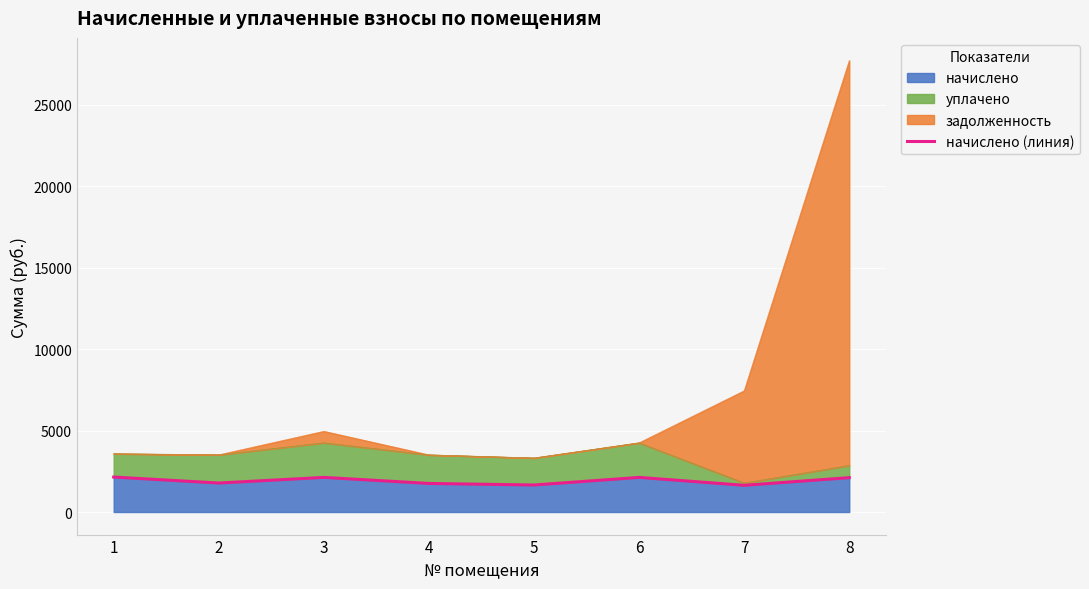

At which category does the chart reach its minimum across all series?

7